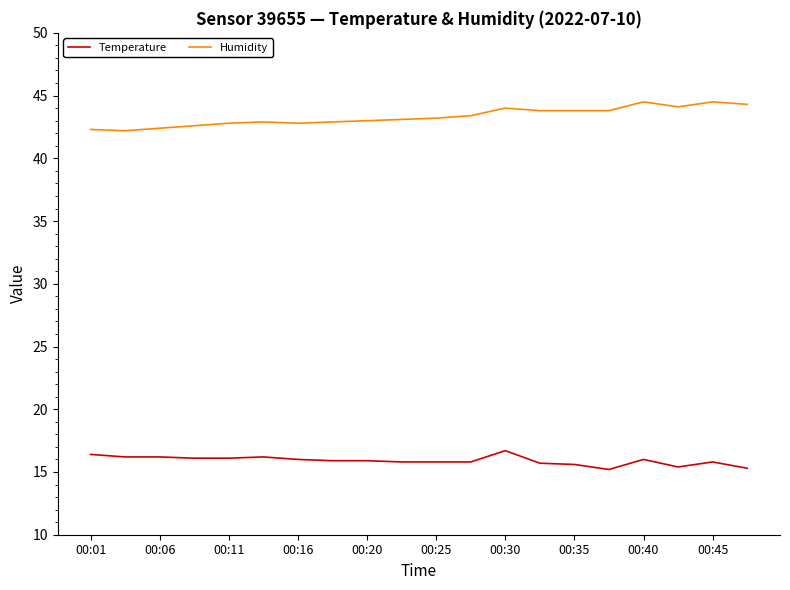

Which series has the largest total across all categories?

Humidity